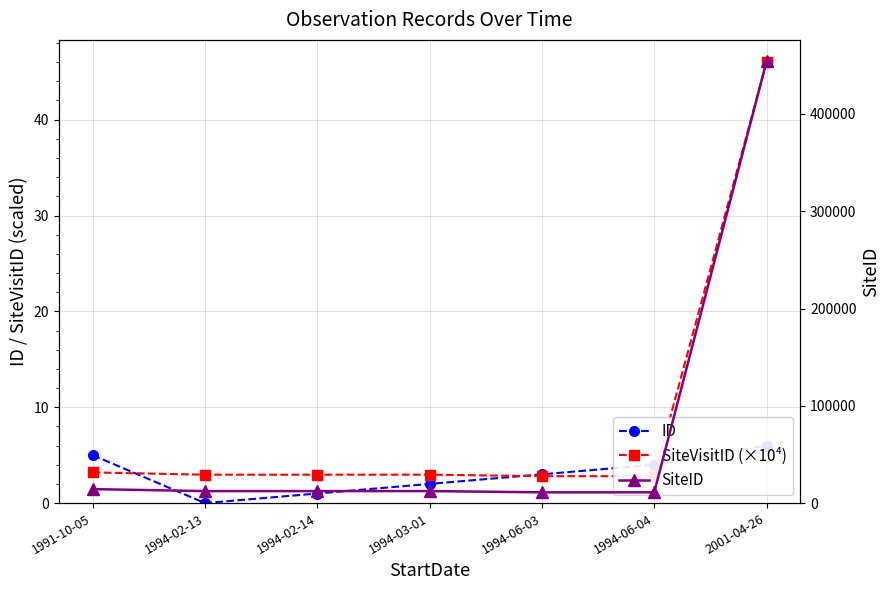

Reading left to right, list all the values displayed in this chart.

ID: 5.0	0.0	1.0	2.0	3.0	4.0	6.0
SiteVisitID (×10⁴): 3.2	3.0	3.0	3.0	2.8	2.8	46.0
SiteID: 14361.0	12316.0	12321.0	12345.0	11055.0	11063.0	454012.0